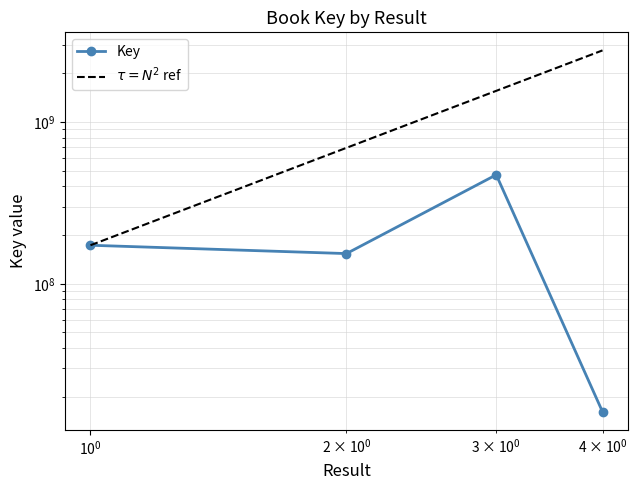

How many data points in $\tau = N^2$ ref are less than 1557371538?

2